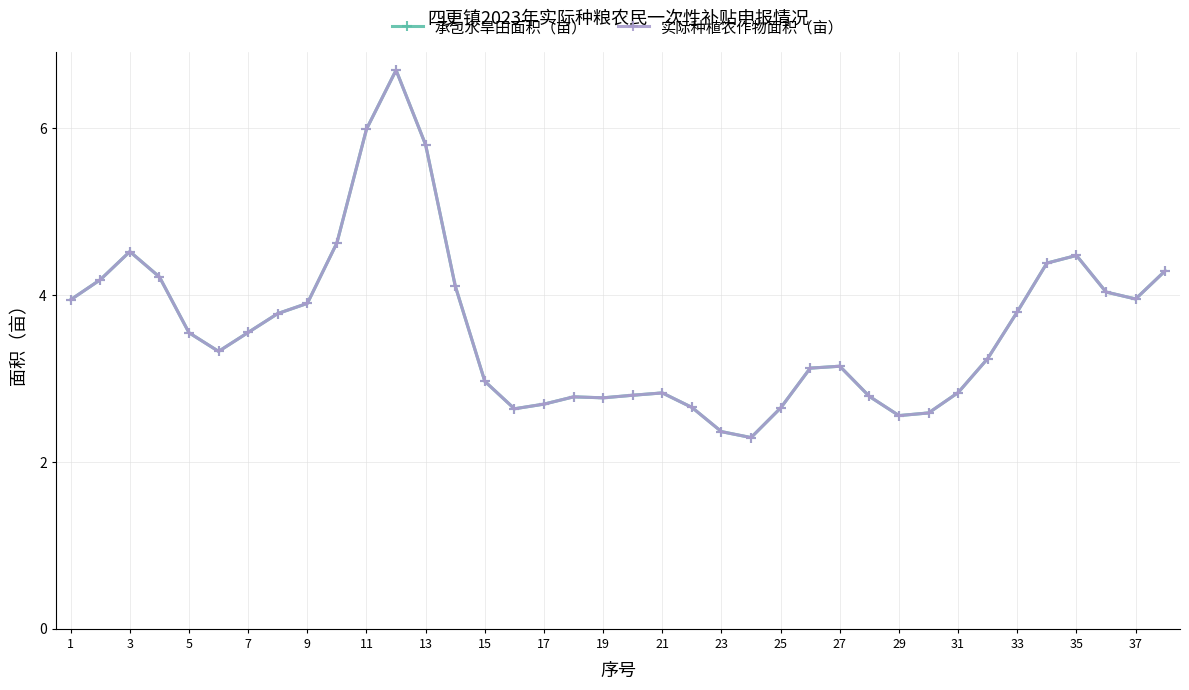

Which series has the largest range (max minus min)?

承包水旱田面积（亩）